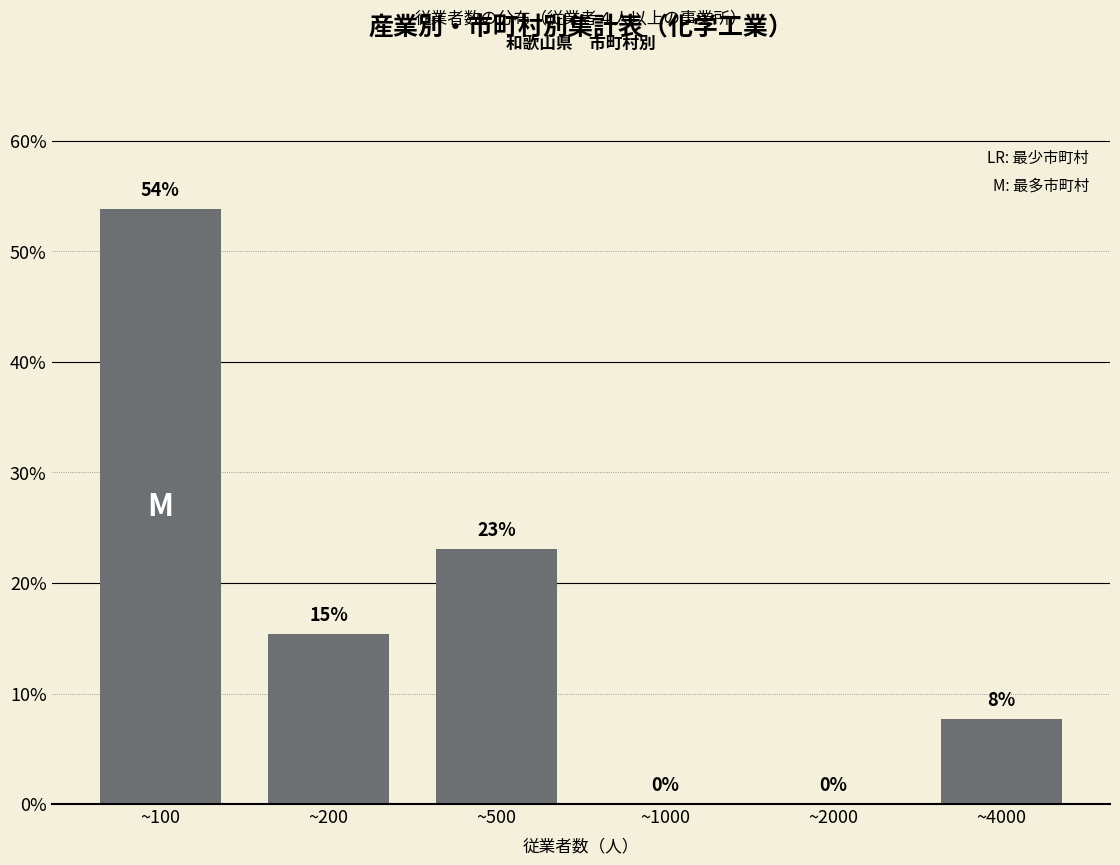

Which category has the highest value across all series?

~100